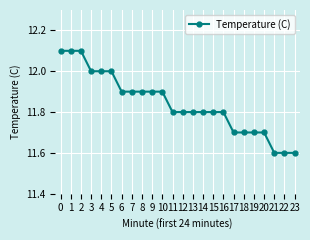

What is the sum of the values at 7 and 16?

23.7